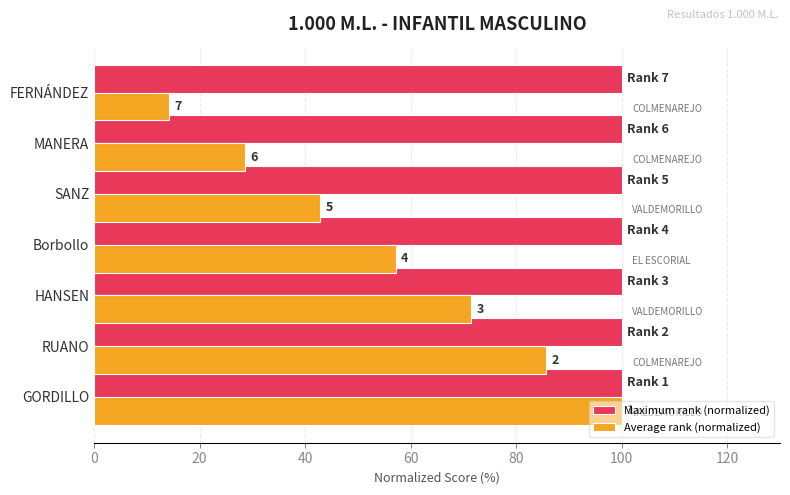

What are all the series names shown in the legend?

Maximum rank (normalized), Average rank (normalized)